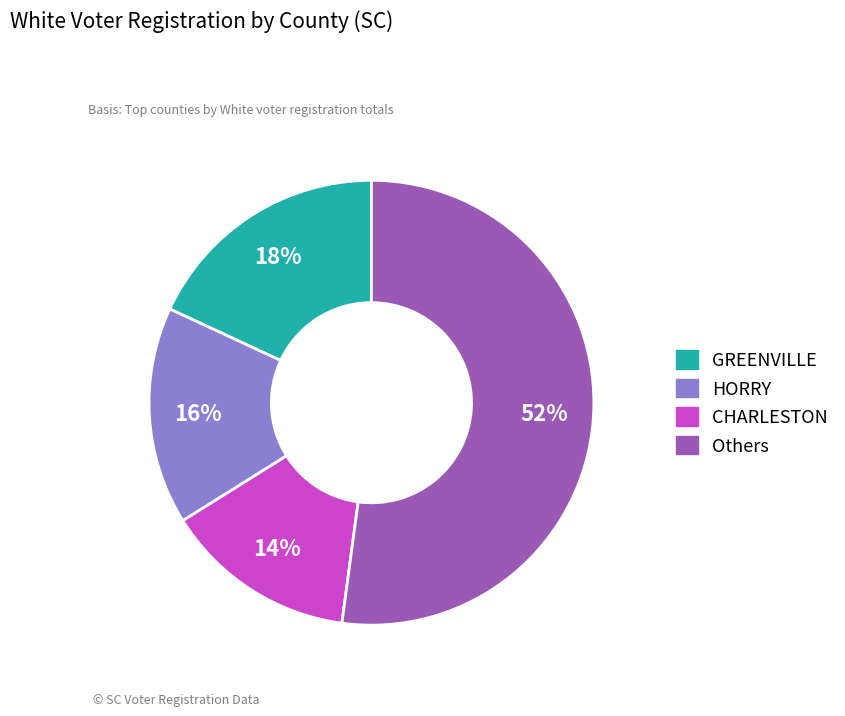

Is there any slice that represents more than half of the pie?

Yes